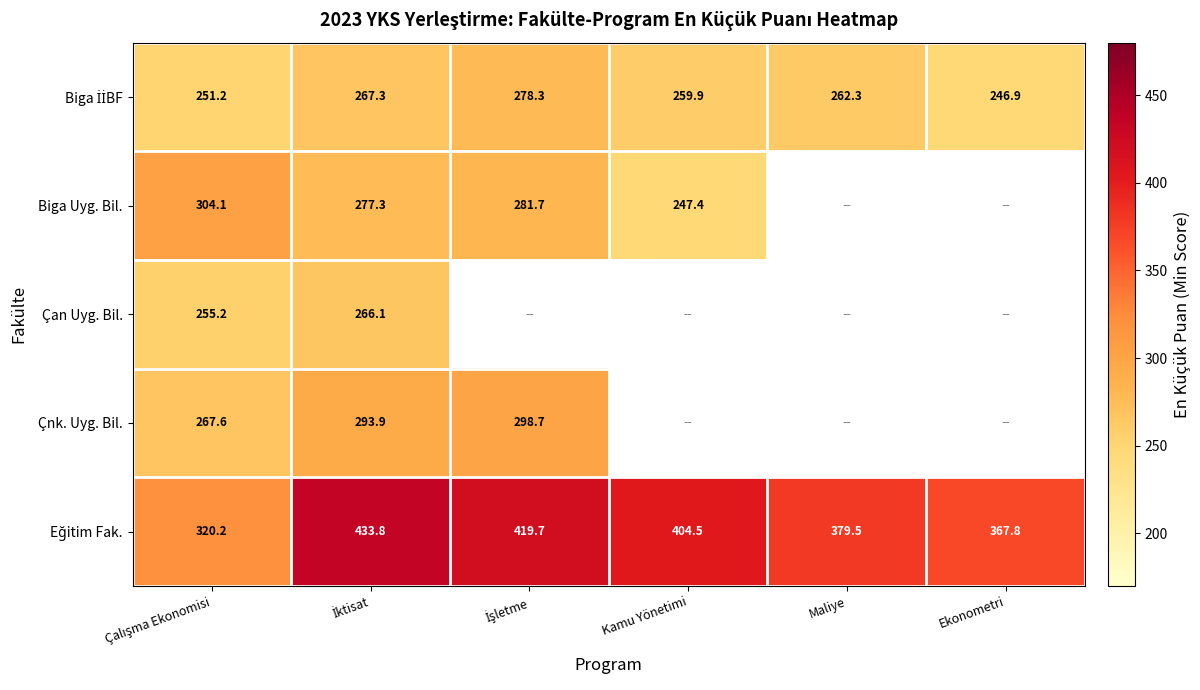

What is the difference between the highest and lowest values at Kamu Yönetimi?

157.1